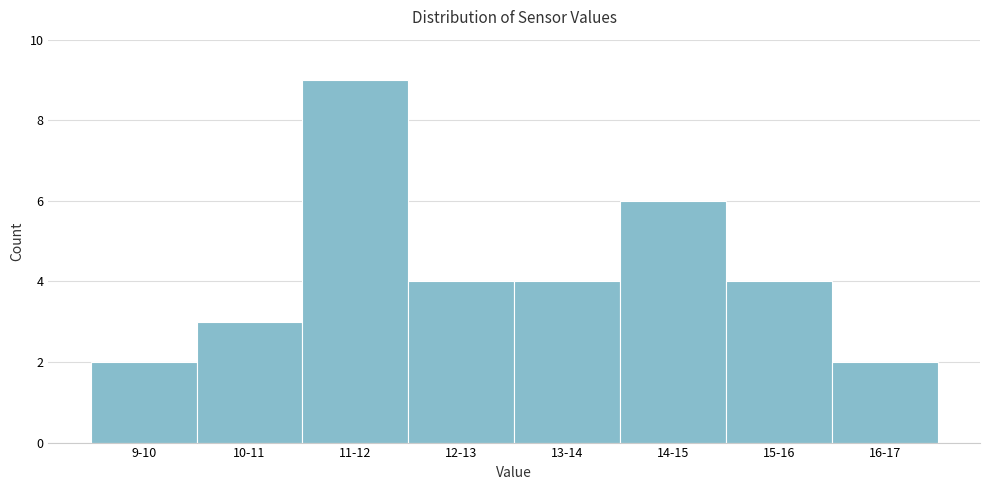

Reading left to right, extract all data points from this chart.

9-10=2	10-11=3	11-12=9	12-13=4	13-14=4	14-15=6	15-16=4	16-17=2